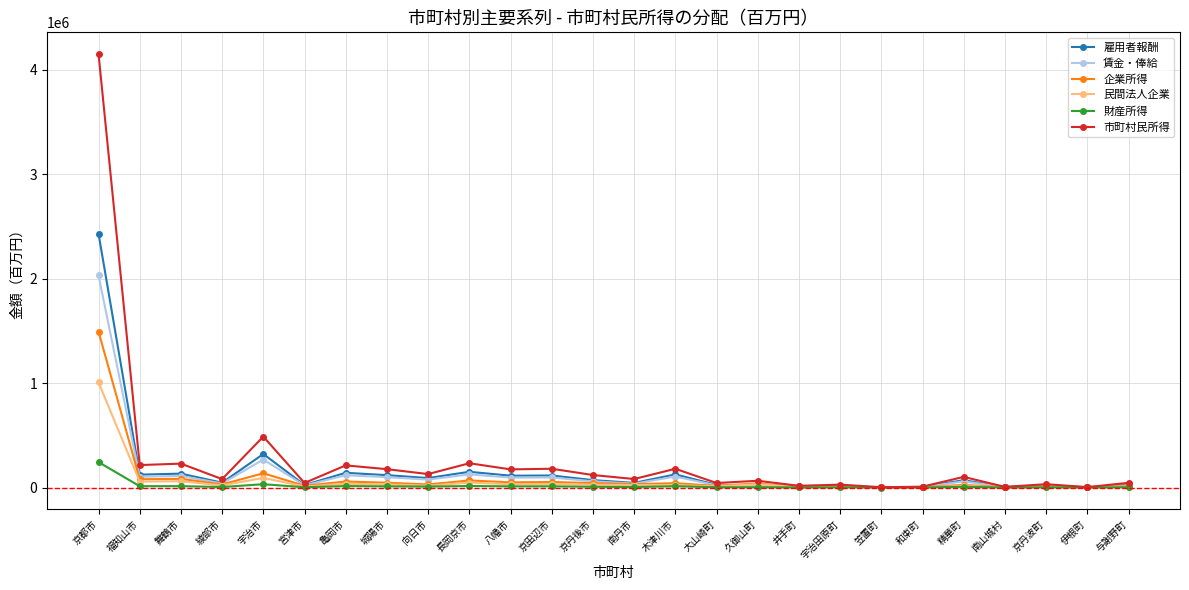

Where is 市町村民所得 nearest to the value 2077990?

宇治市